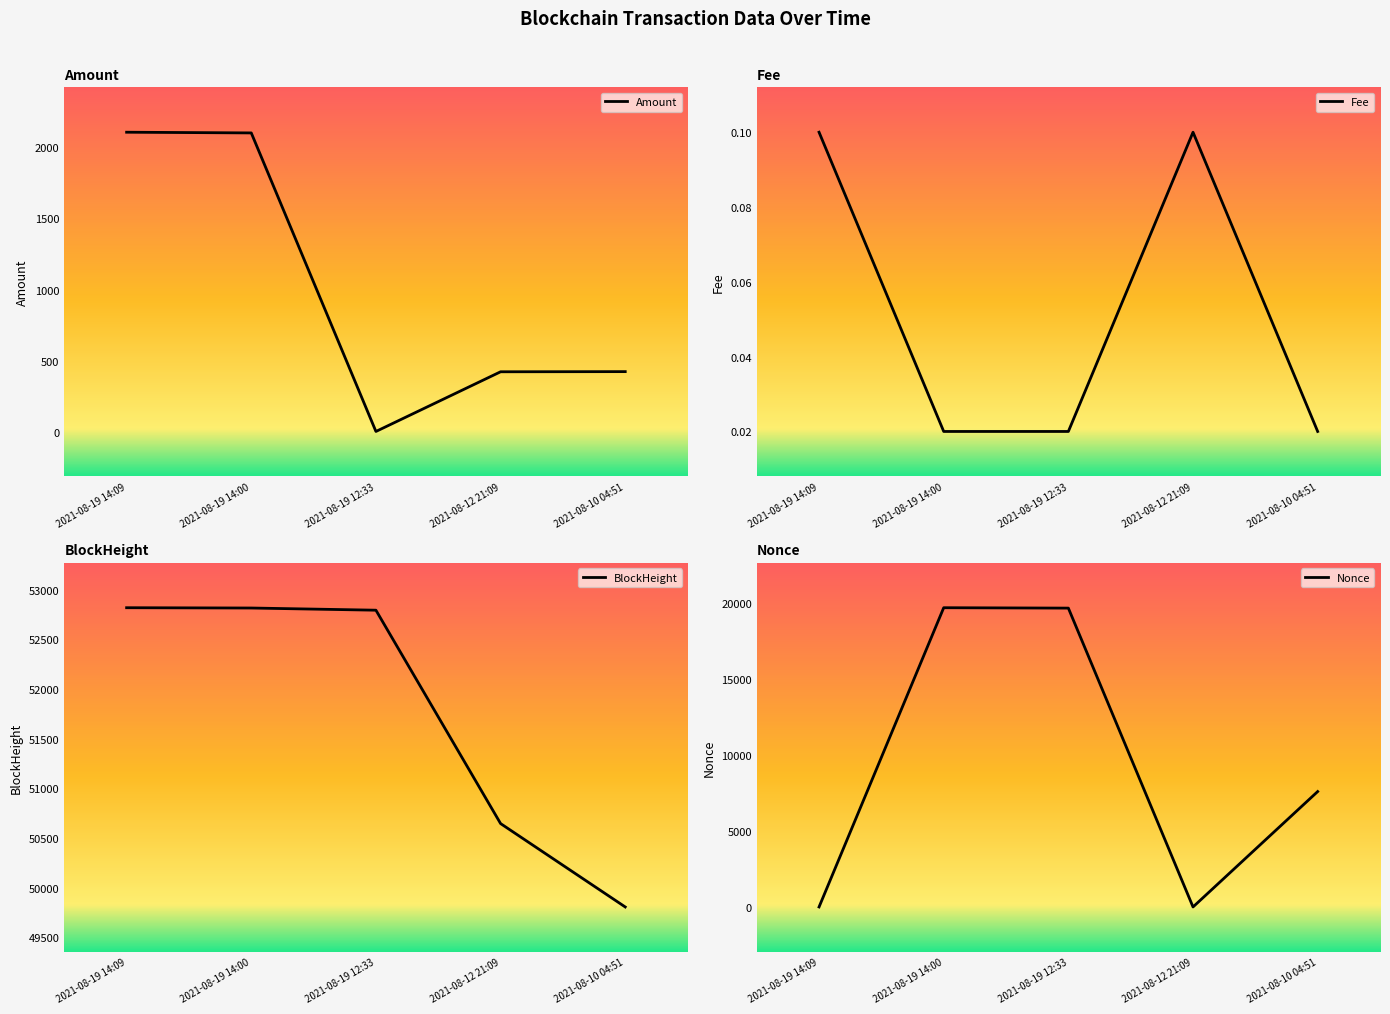

How many lines are shown in the chart?

4